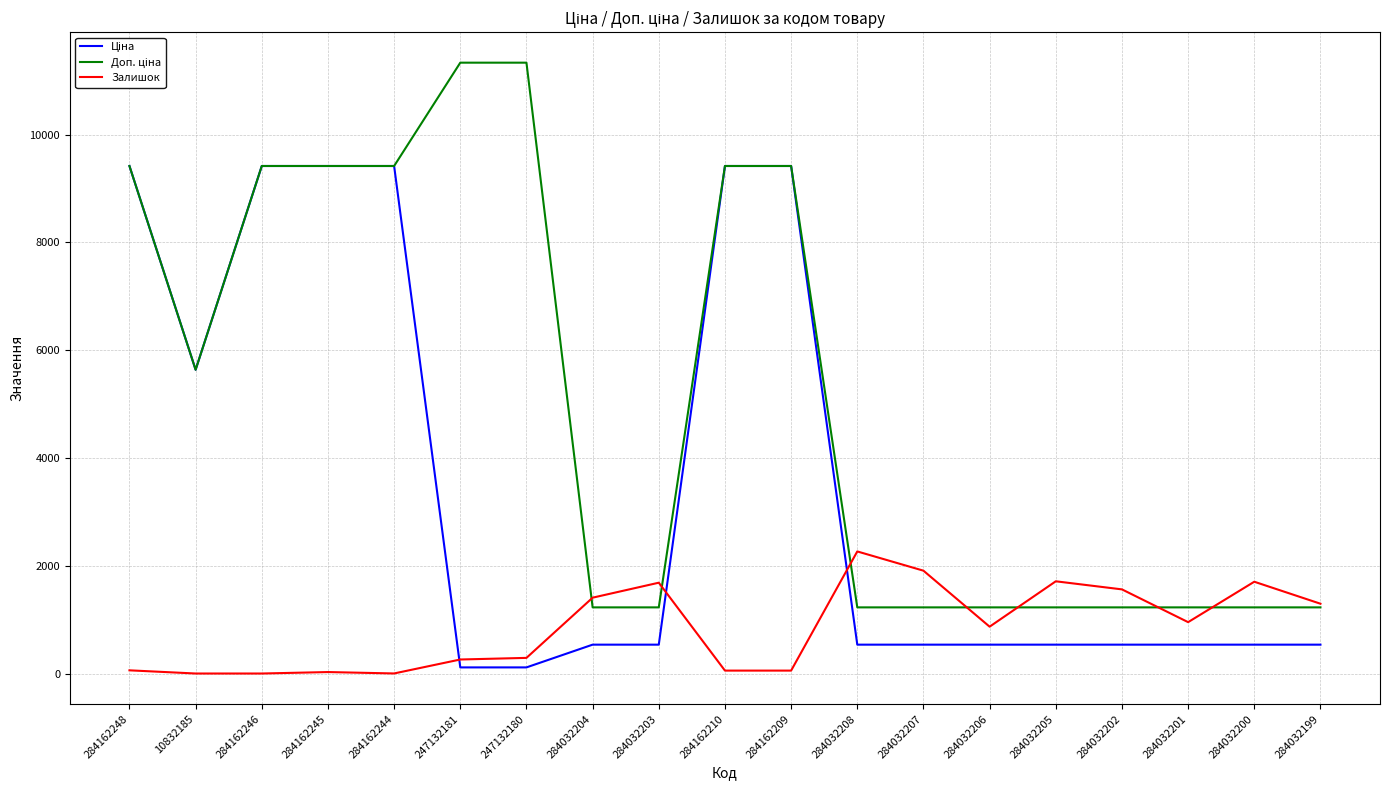

What is the maximum value shown in the chart?

11334.0